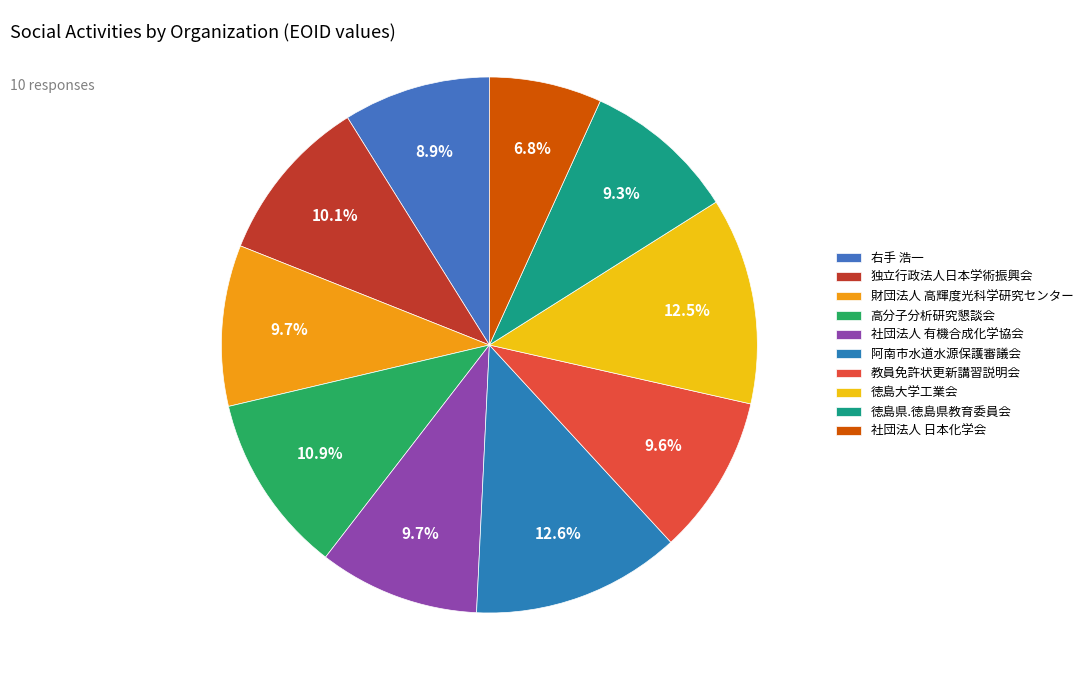

Which has a higher value, 徳島県.徳島県教育委員会 or 独立行政法人日本学術振興会?

独立行政法人日本学術振興会